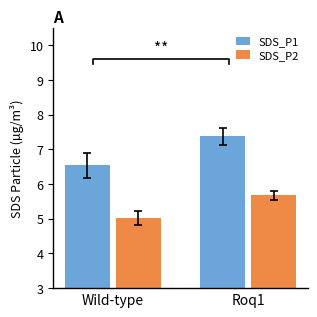

What is the greatest value displayed?

7.4